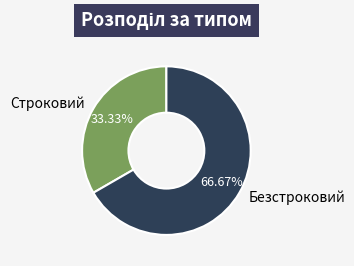

Combined, what portion of the pie is Строковий and Безстроковий?

100.0%